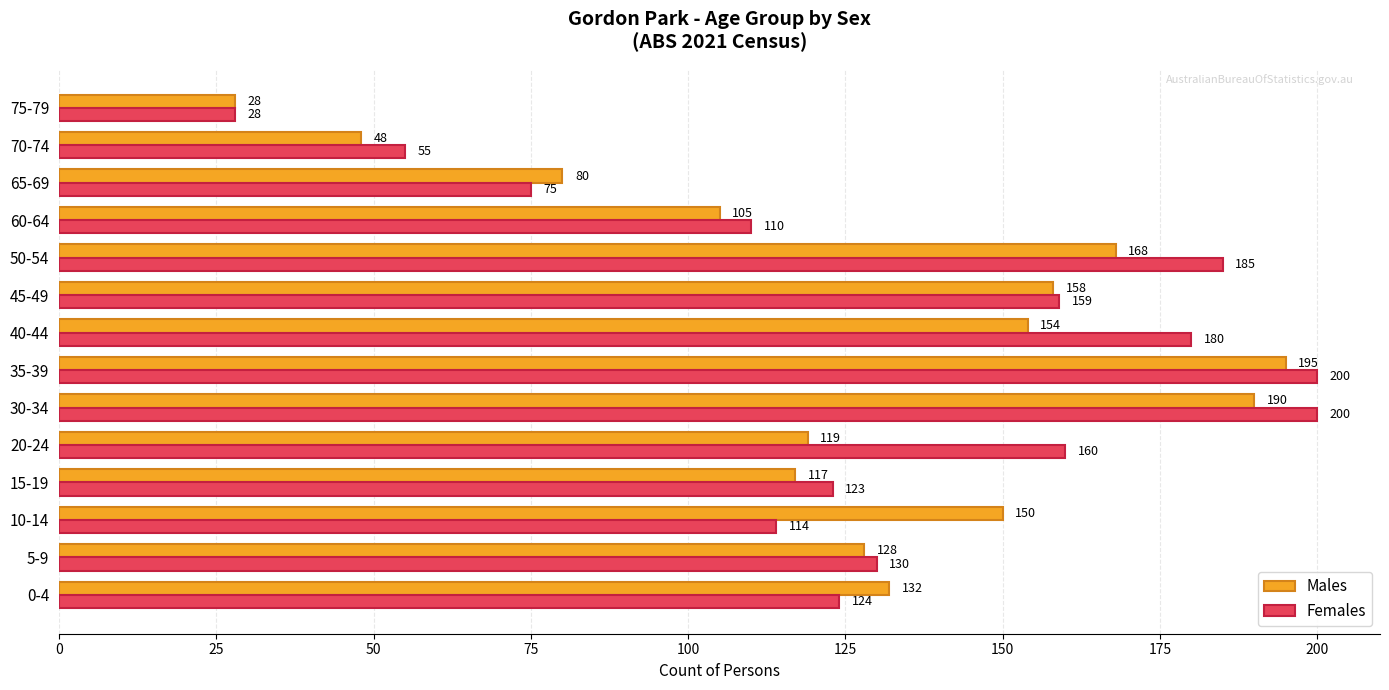

True or false: Females has a value of 131 at 65-69.

False